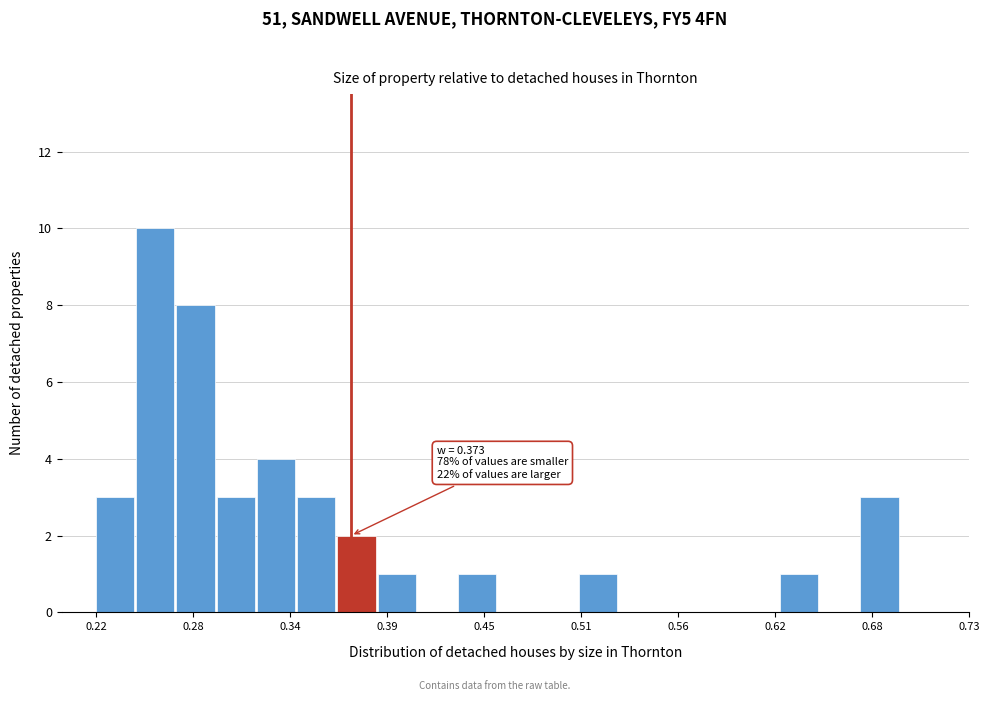

Around what value on the x-axis is the tallest bar? Give the approximate position of its centre, as read against the axis.

0.26